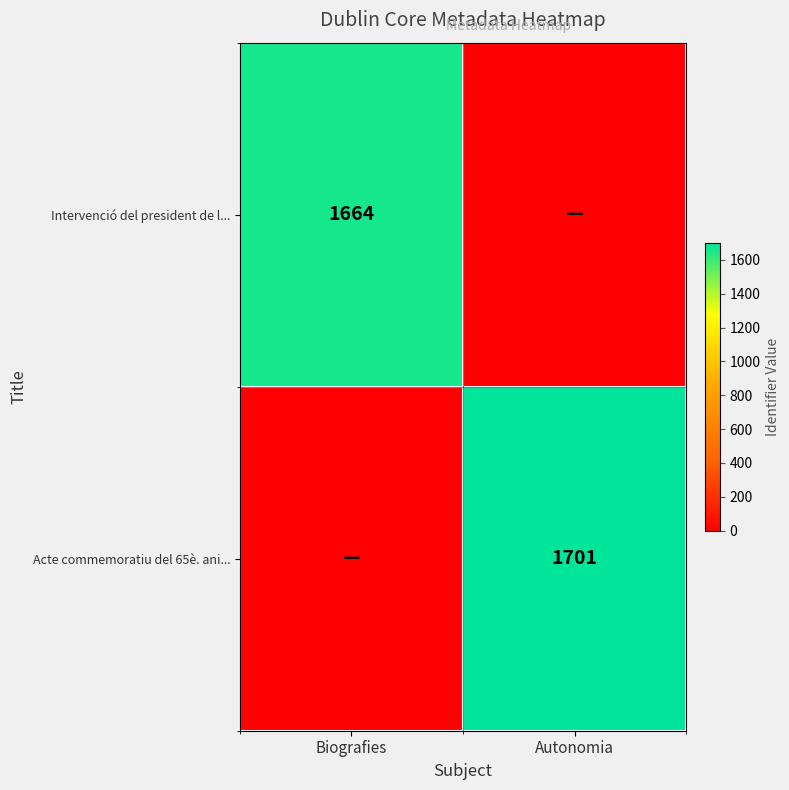

Is it true that Intervenció del president de l... equals 666 at Biografies?

False